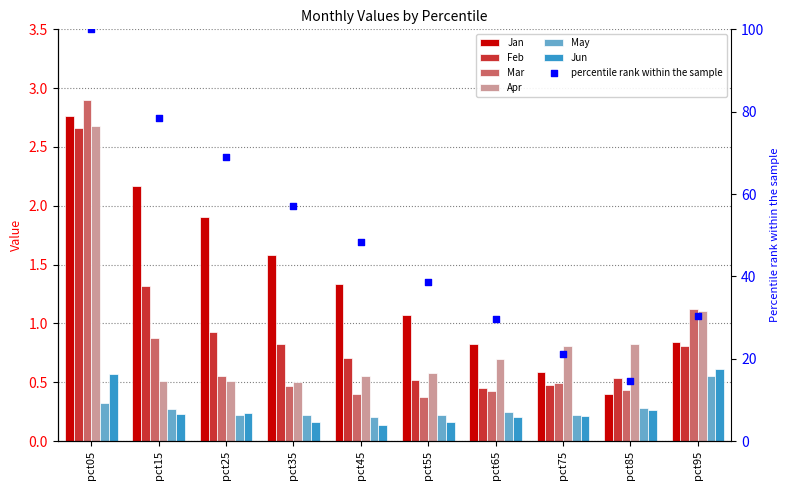

What is the total value across all series at pct45?

3.3